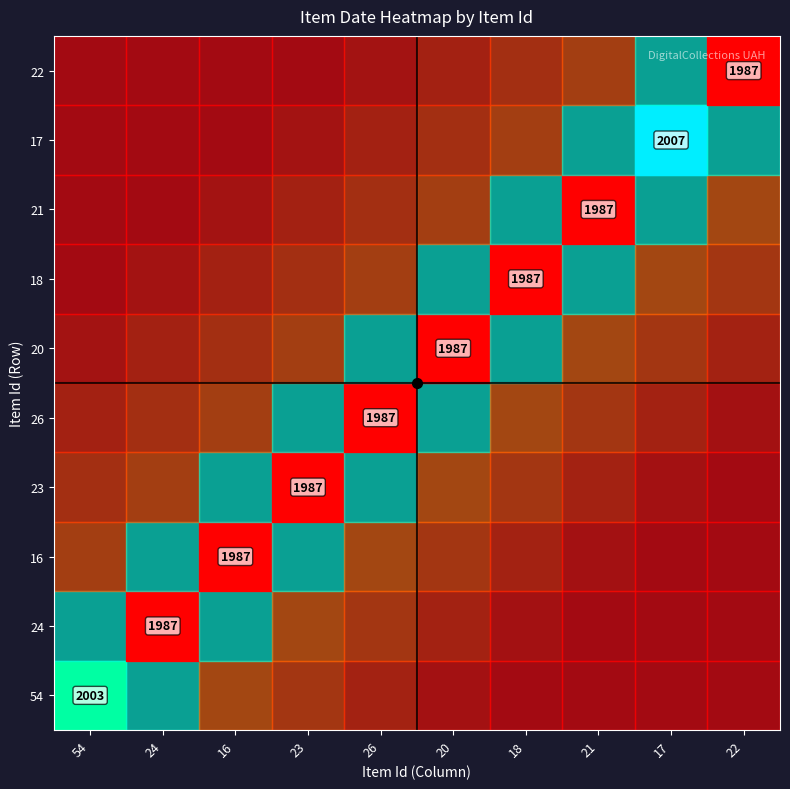

The value of 54 at 54 is 2003. True or false?

True